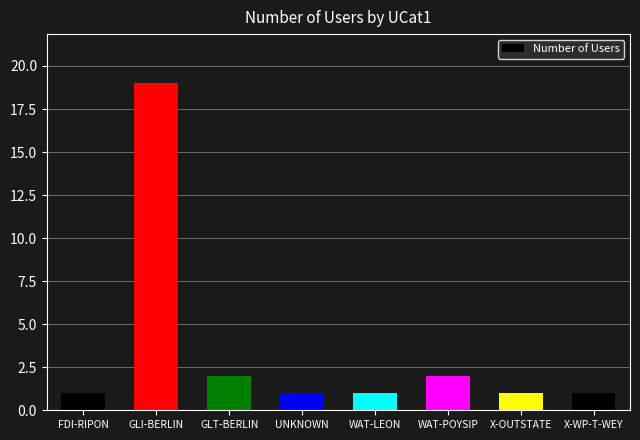

Approximately how many times larger is the value at GLT-BERLIN compared to UNKNOWN?

2.0